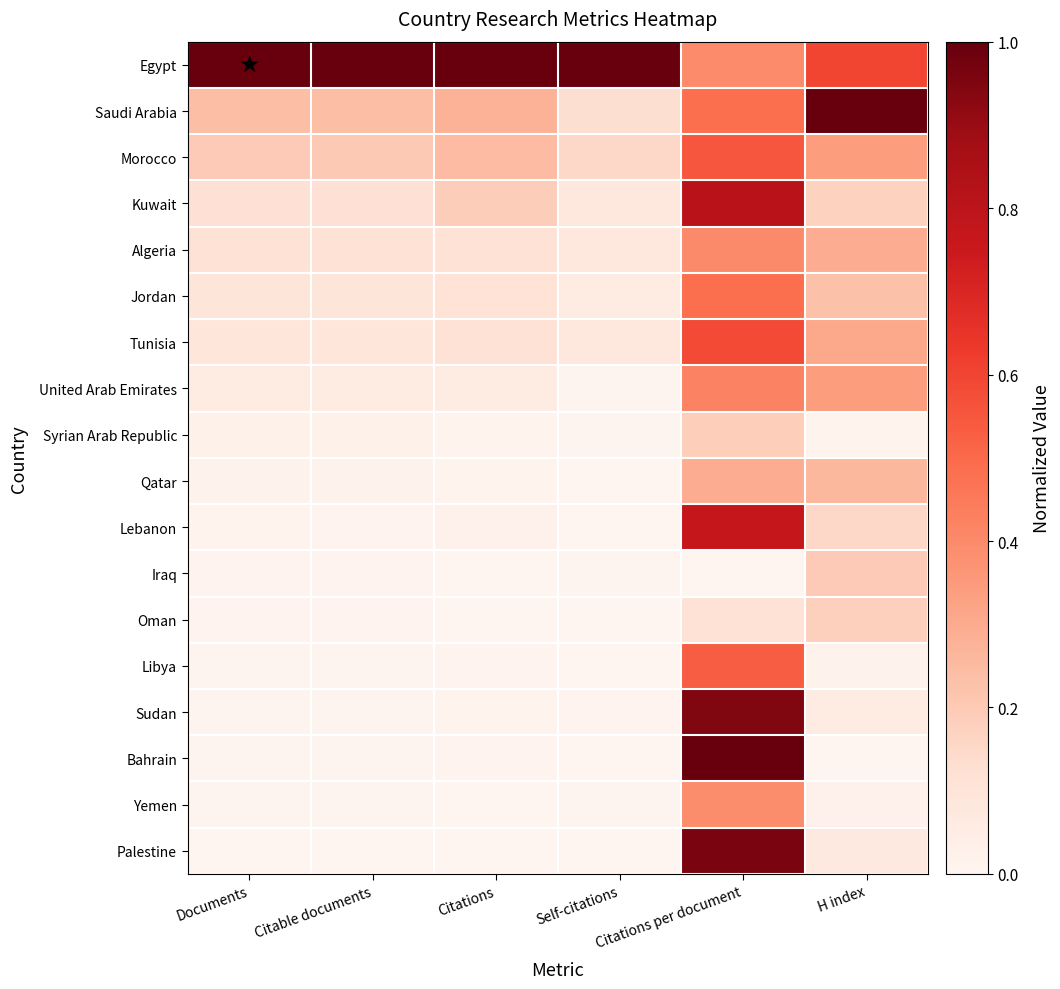

Reading left to right, list all the values displayed in this chart.

Egypt: Documents=1.0	Citable documents=1.0	Citations=1.0	Self-citations=1.0	Citations per document=0.4	H index=0.6
Saudi Arabia: Documents=0.2	Citable documents=0.2	Citations=0.3	Self-citations=0.1	Citations per document=0.5	H index=1.0
Morocco: Documents=0.2	Citable documents=0.2	Citations=0.2	Self-citations=0.2	Citations per document=0.6	H index=0.3
Kuwait: Documents=0.1	Citable documents=0.1	Citations=0.2	Self-citations=0.1	Citations per document=0.8	H index=0.2
Algeria: Documents=0.1	Citable documents=0.1	Citations=0.1	Self-citations=0.1	Citations per document=0.4	H index=0.3
Jordan: Documents=0.1	Citable documents=0.1	Citations=0.1	Self-citations=0.1	Citations per document=0.5	H index=0.2
Tunisia: Documents=0.1	Citable documents=0.1	Citations=0.1	Self-citations=0.1	Citations per document=0.6	H index=0.3
United Arab Emirates: Documents=0.1	Citable documents=0.1	Citations=0.1	Self-citations=0.0	Citations per document=0.4	H index=0.3
Syrian Arab Republic: Documents=0.0	Citable documents=0.0	Citations=0.0	Self-citations=0.0	Citations per document=0.2	H index=0.0
Qatar: Documents=0.0	Citable documents=0.0	Citations=0.0	Self-citations=0.0	Citations per document=0.3	H index=0.3
Lebanon: Documents=0.0	Citable documents=0.0	Citations=0.0	Self-citations=0.0	Citations per document=0.8	H index=0.1
Iraq: Documents=0.0	Citable documents=0.0	Citations=0.0	Self-citations=0.0	Citations per document=0.0	H index=0.2
Oman: Documents=0.0	Citable documents=0.0	Citations=0.0	Self-citations=0.0	Citations per document=0.1	H index=0.2
Libya: Documents=0.0	Citable documents=0.0	Citations=0.0	Self-citations=0.0	Citations per document=0.5	H index=0.0
Sudan: Documents=0.0	Citable documents=0.0	Citations=0.0	Self-citations=0.0	Citations per document=0.9	H index=0.1
Bahrain: Documents=0.0	Citable documents=0.0	Citations=0.0	Self-citations=0.0	Citations per document=1.0	H index=0.0
Yemen: Documents=0.0	Citable documents=0.0	Citations=0.0	Self-citations=0.0	Citations per document=0.4	H index=0.0
Palestine: Documents=0.0	Citable documents=0.0	Citations=0.0	Self-citations=0.0	Citations per document=1.0	H index=0.1